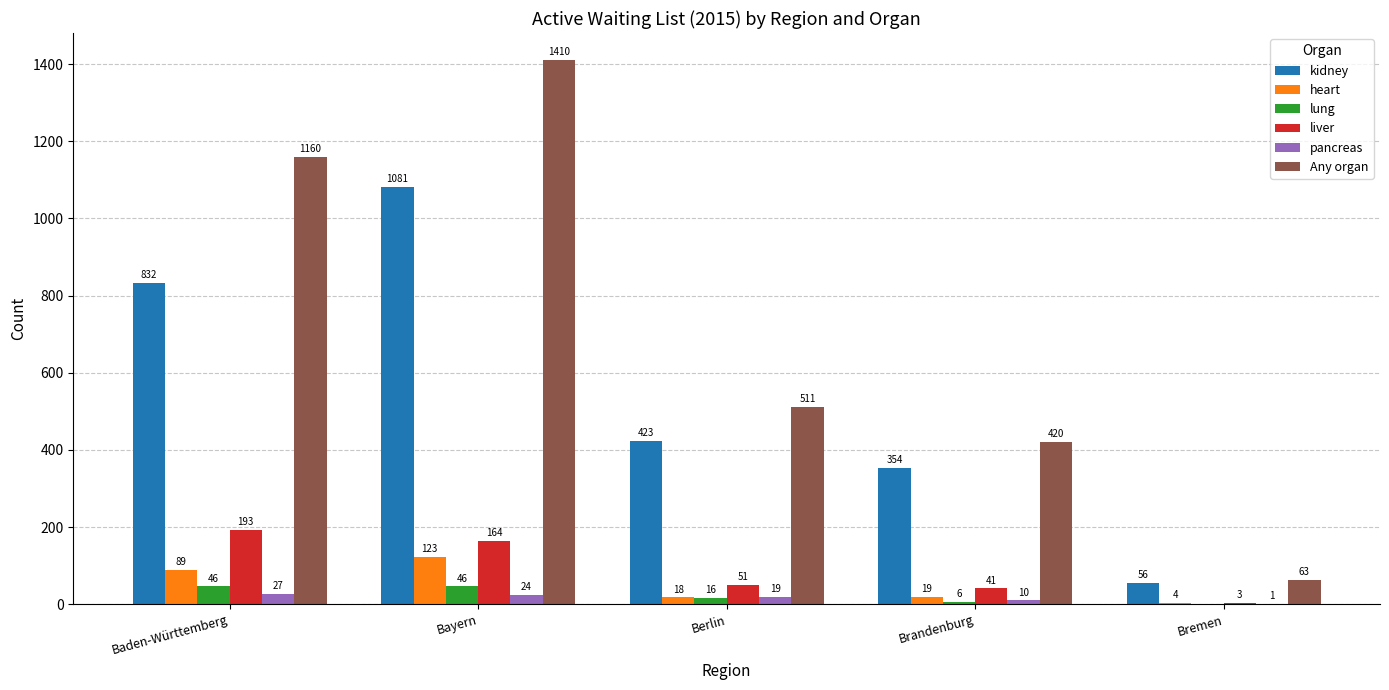

Reading right to left, extract all data points from this chart.

kidney: 56	354	423	1081	832
heart: 4	19	18	123	89
lung: 0	6	16	46	46
liver: 3	41	51	164	193
pancreas: 1	10	19	24	27
Any organ: 63	420	511	1410	1160